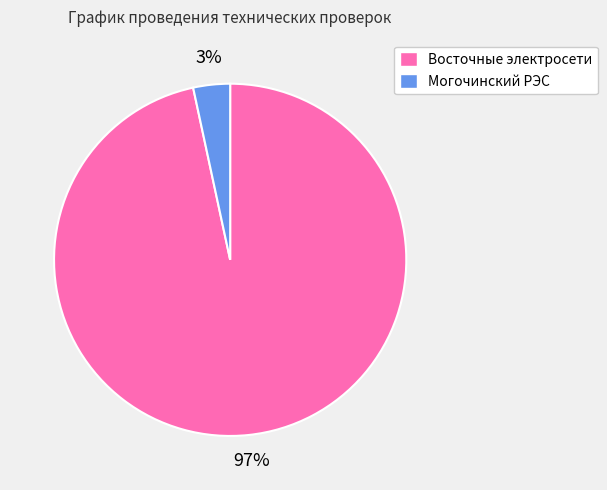

Count the number of slices in the pie.

2